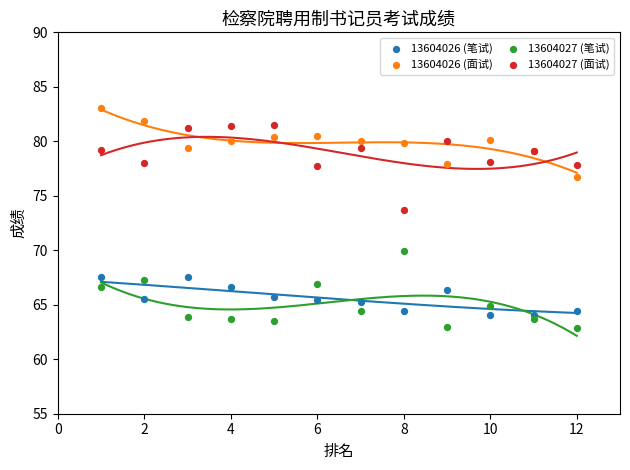

Which series has the widest spread of Y values?

13604027 (面试)